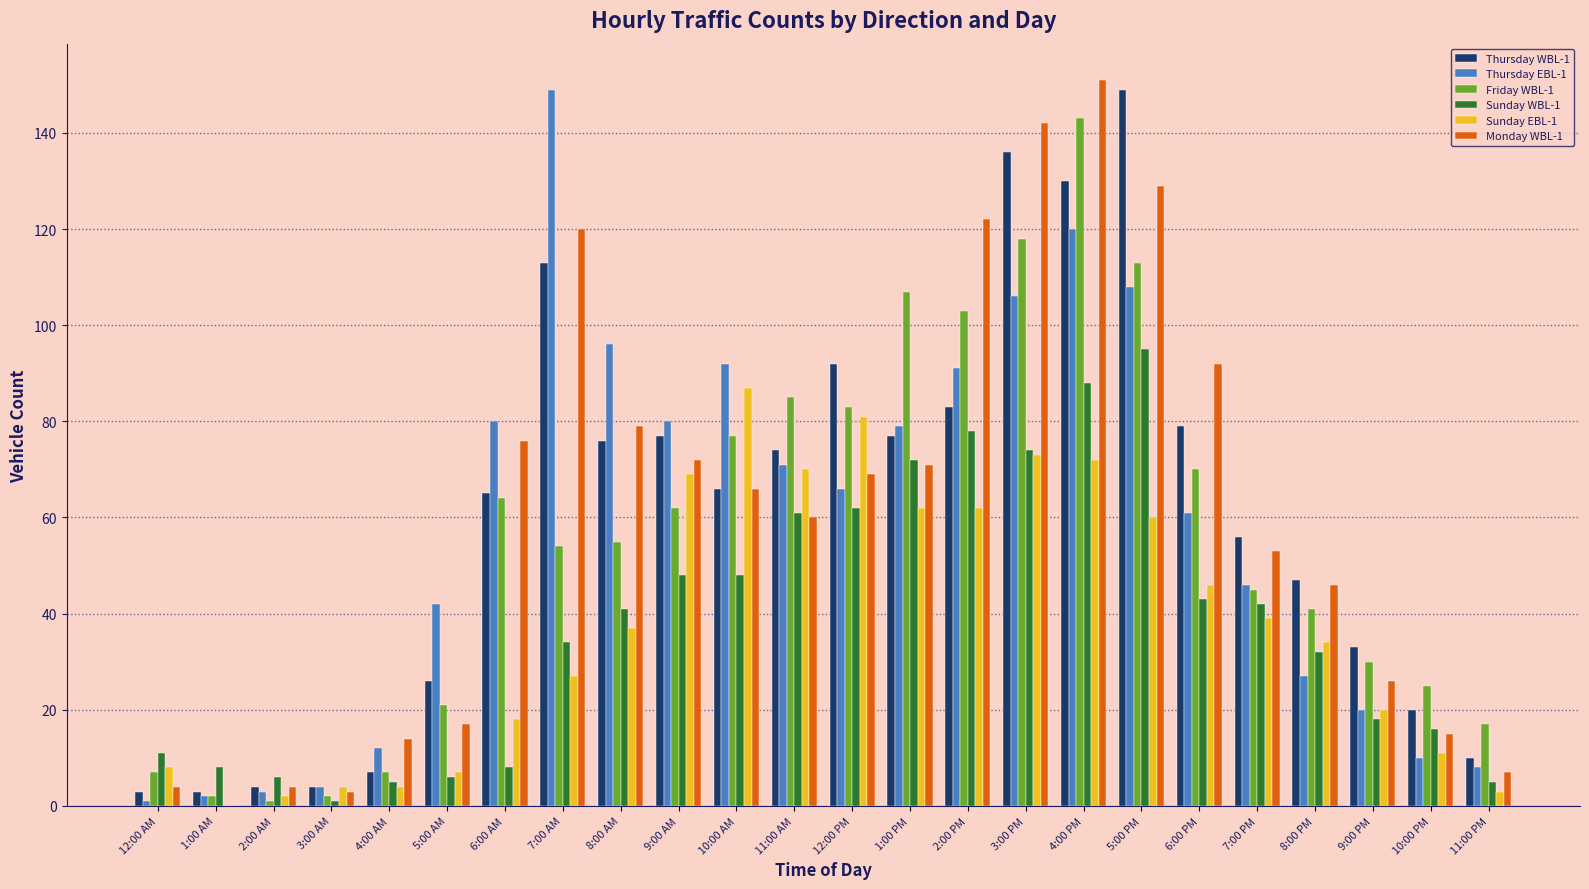

Is the value of Monday WBL-1 at 5:00 PM greater than the value of Friday WBL-1 at 10:00 AM?

Yes